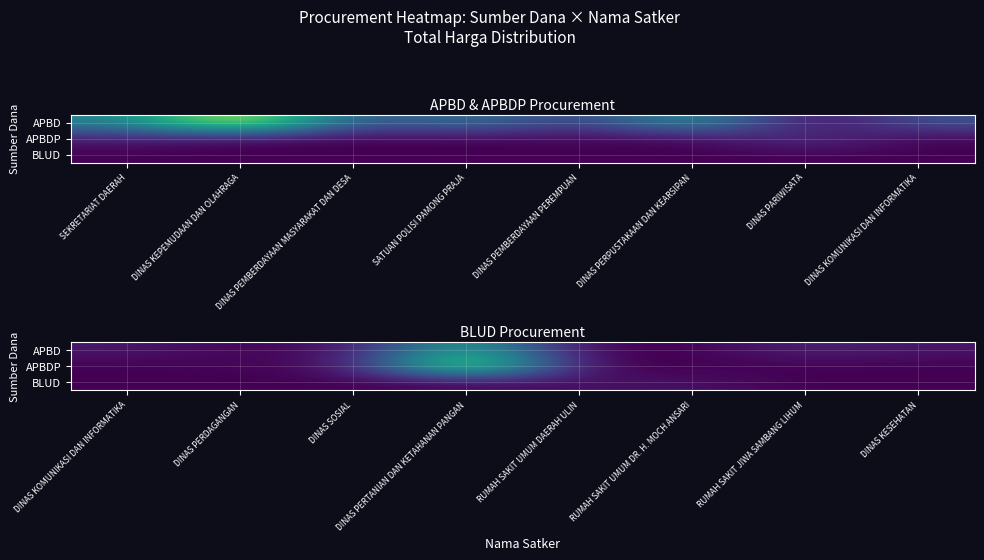

How many categories are shown in the chart?

8